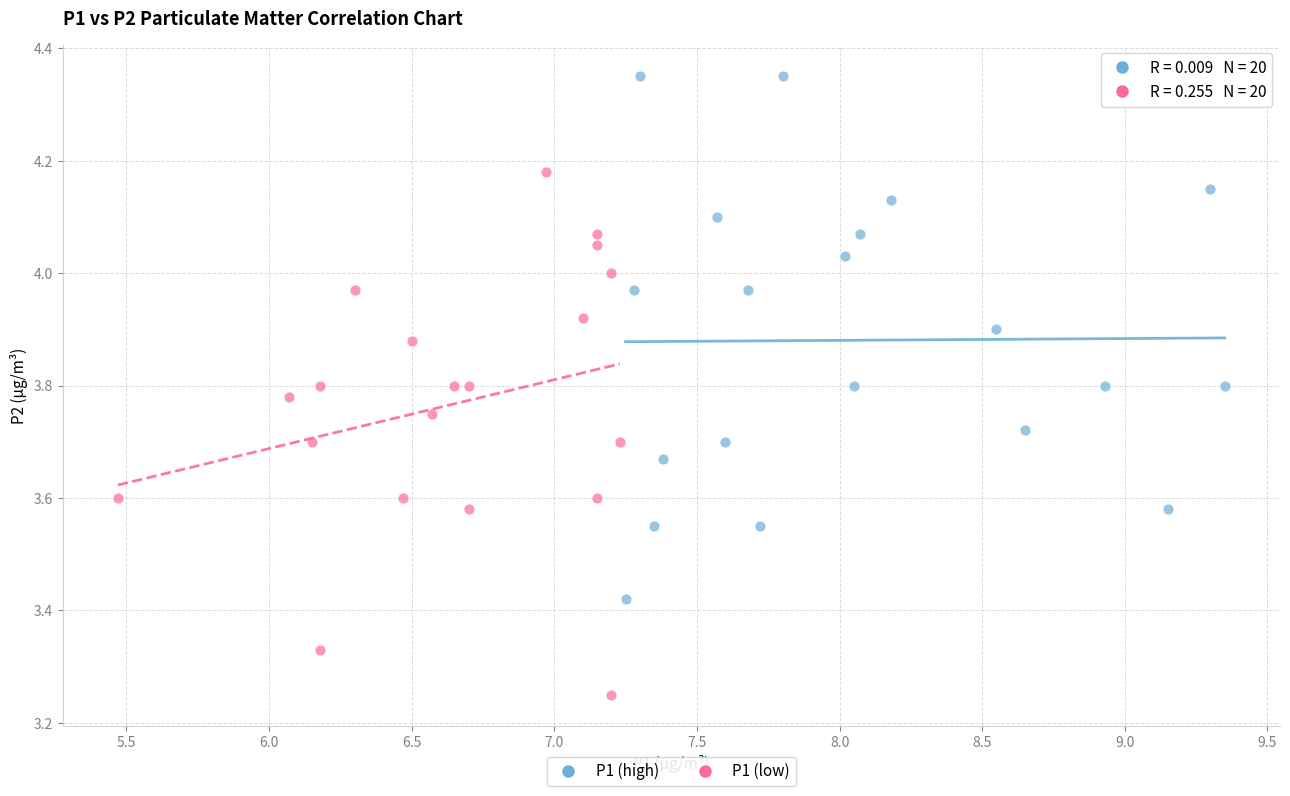

Which series reaches the minimum Y coordinate?

P1 (low)